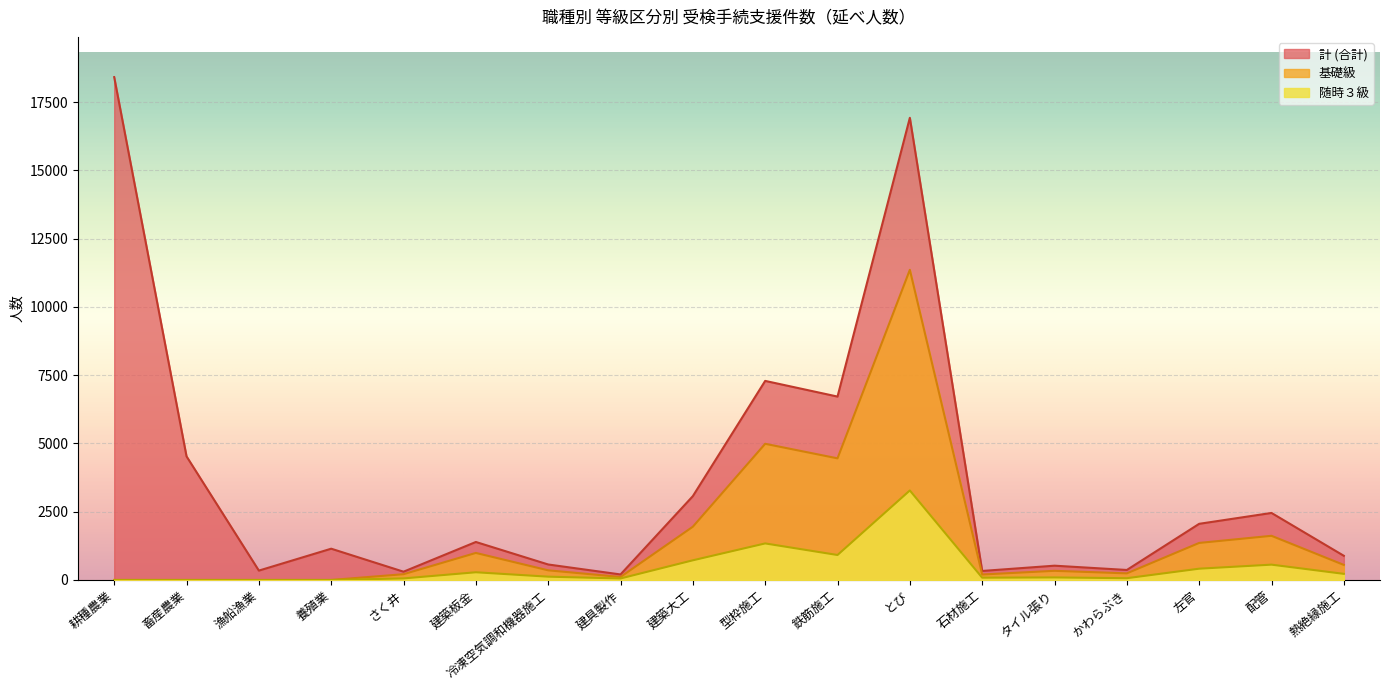

Reading left to right, extract all data points from this chart.

計 (合計): 18412	4526	343	1145	303	1391	567	202	3070	7289	6715	16922	330	523	366	2056	2454	885
基礎級: 0	0	0	0	211	990	353	110	1950	4986	4453	11356	200	335	242	1356	1617	551
随時３級: 0	0	0	0	57	282	121	55	720	1338	914	3277	84	93	65	413	561	224